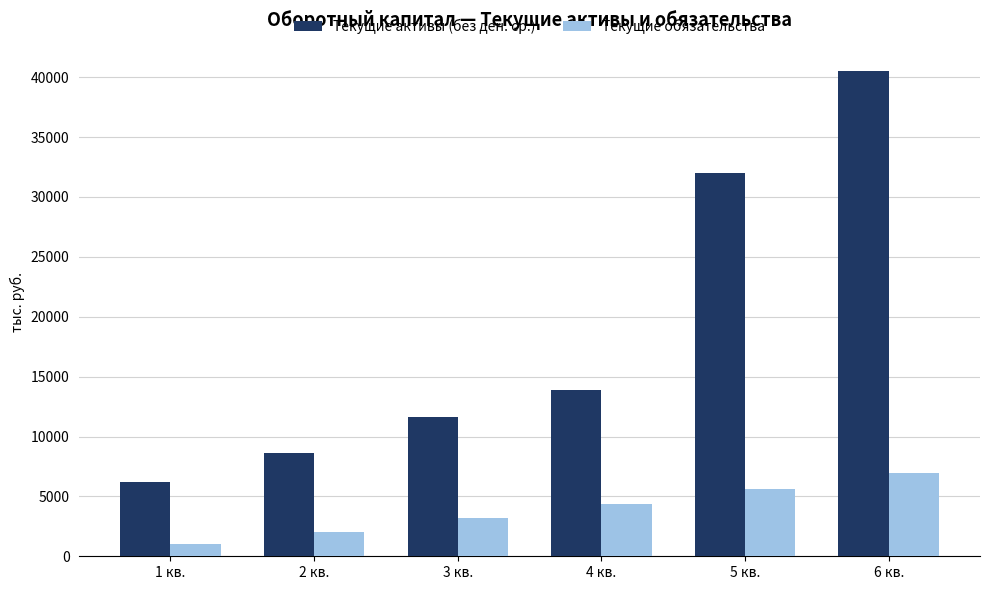

What is the total value across all series at 3 кв.?

14798.4